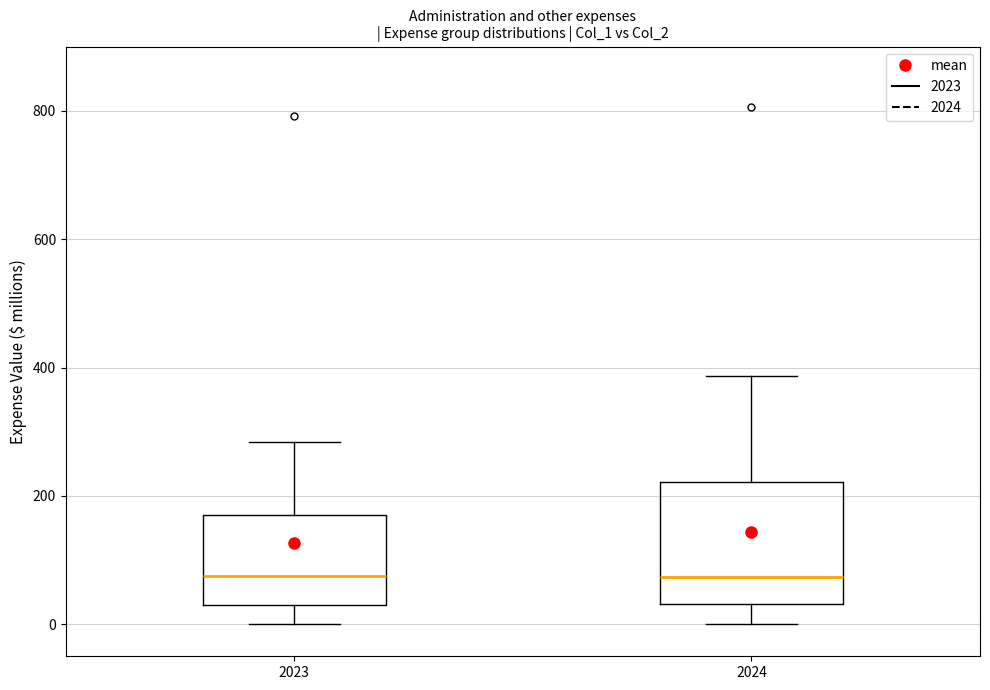

Where does the upper whisker of the box at x = 2024 end on the y-axis? The values are not printed on the chart, so give them approximately, as read against the axis.

380